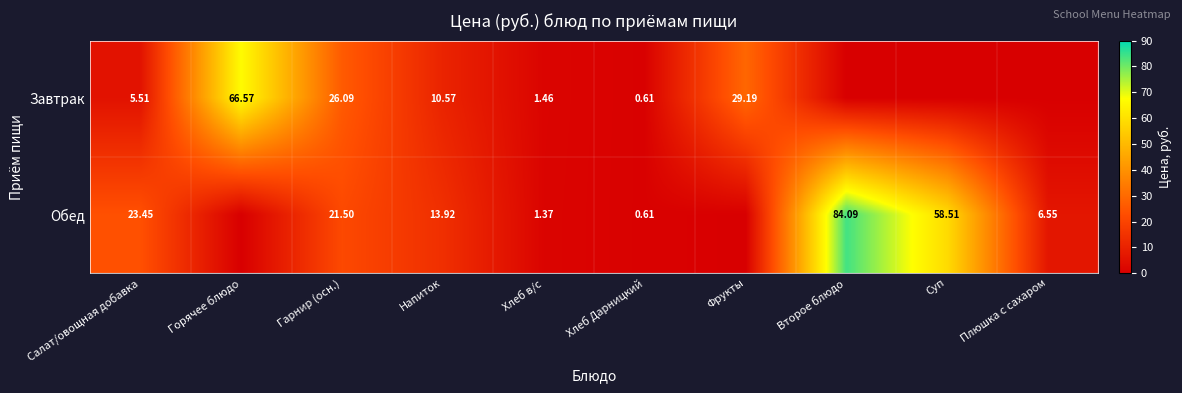

At Гарнир (осн.), list the series in order from largest to smallest.

Завтрак, Обед